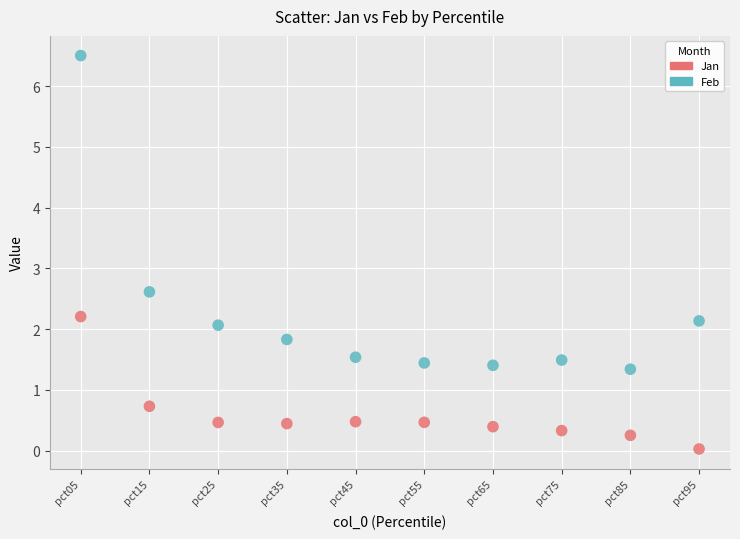

Which series contains the highest Y value?

Feb